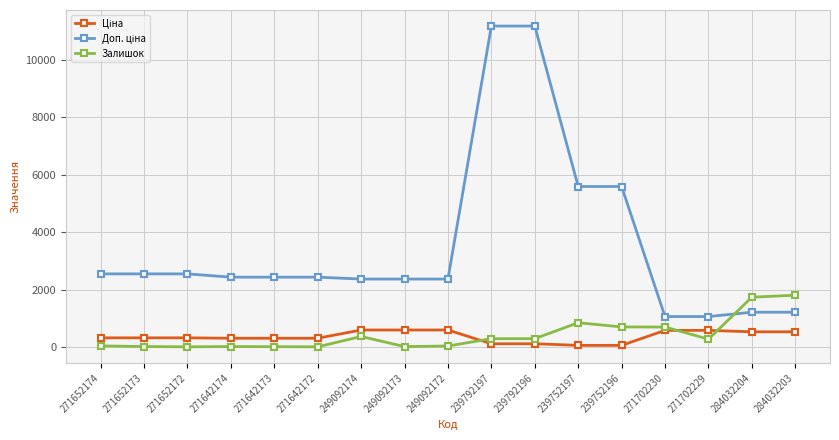

Where does the Залишок series first go above 273?

249092174